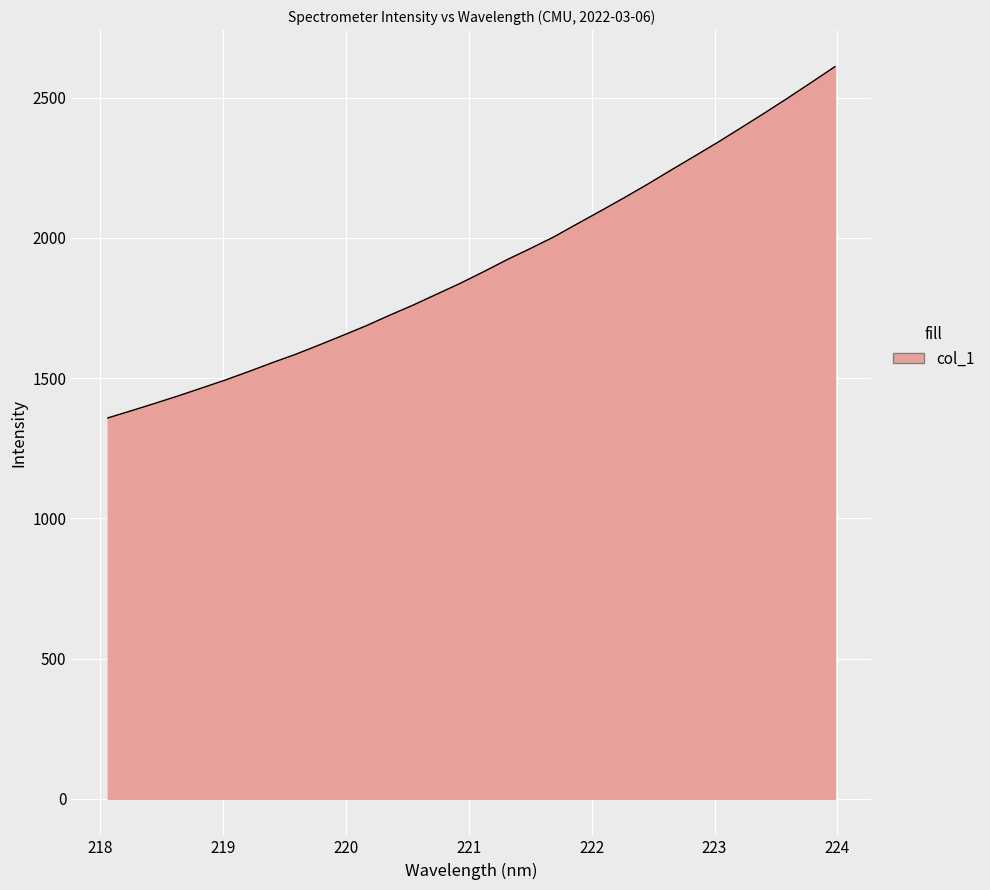

What is the maximum value shown in the chart?

2610.9